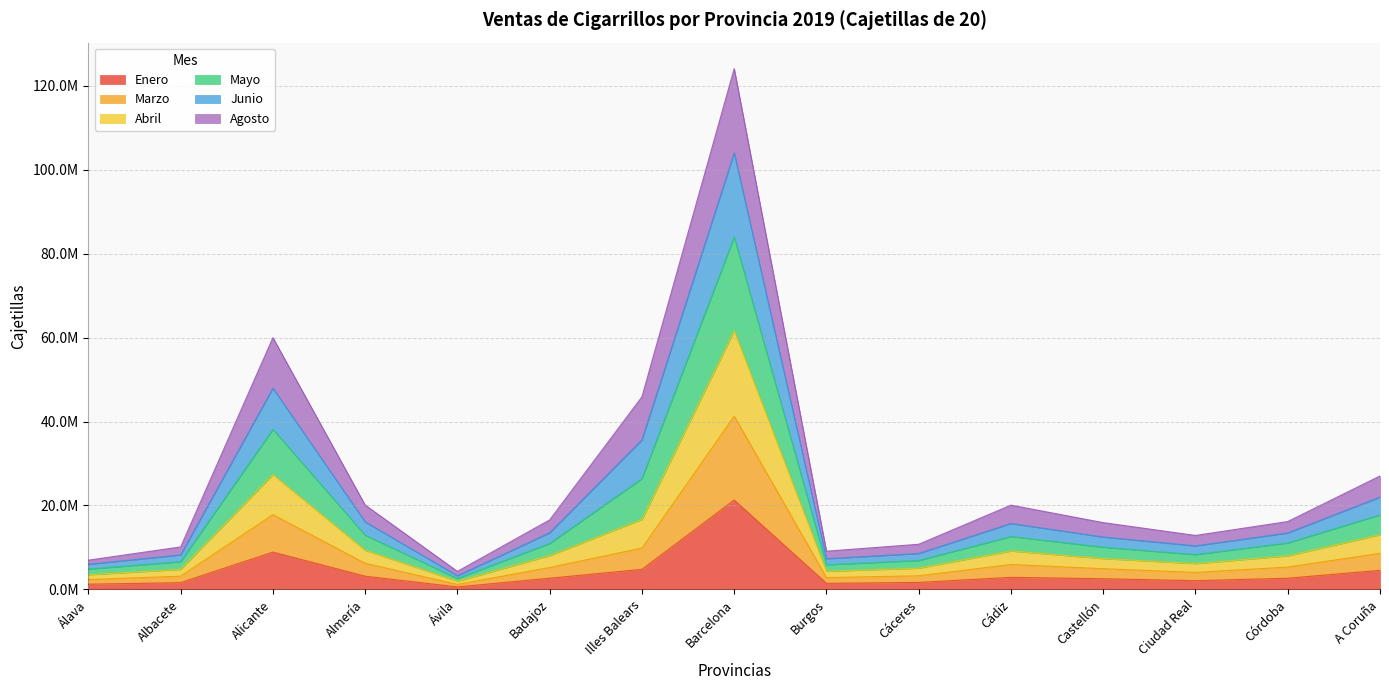

Which label corresponds to the smallest value in the chart?

Ávila